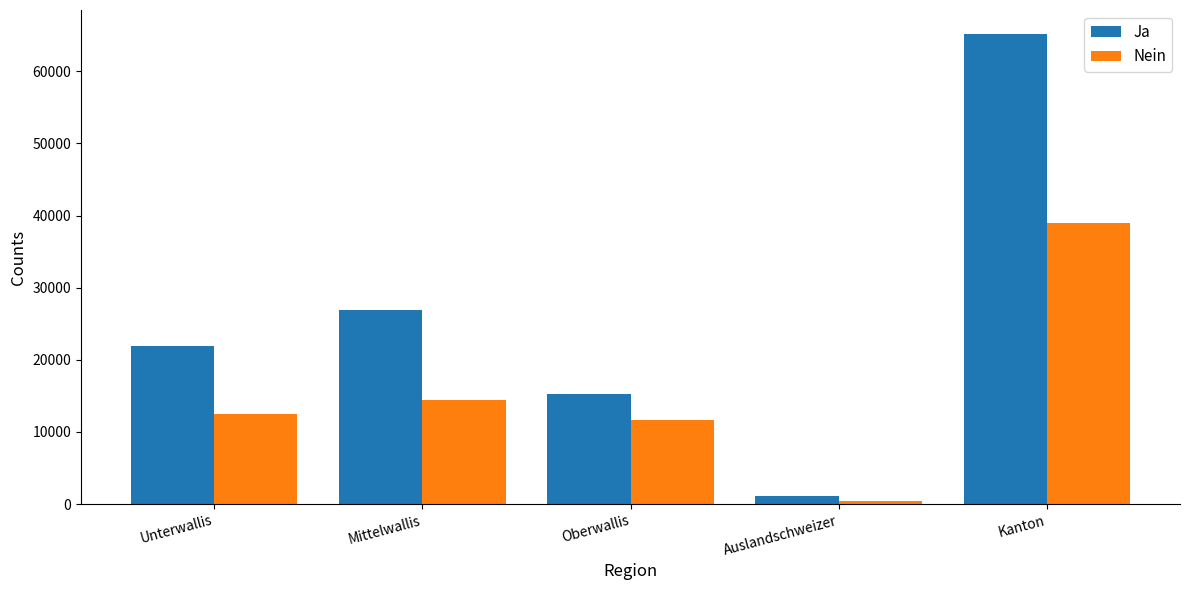

What is the difference between the maximum and minimum values in the Ja series?

64088